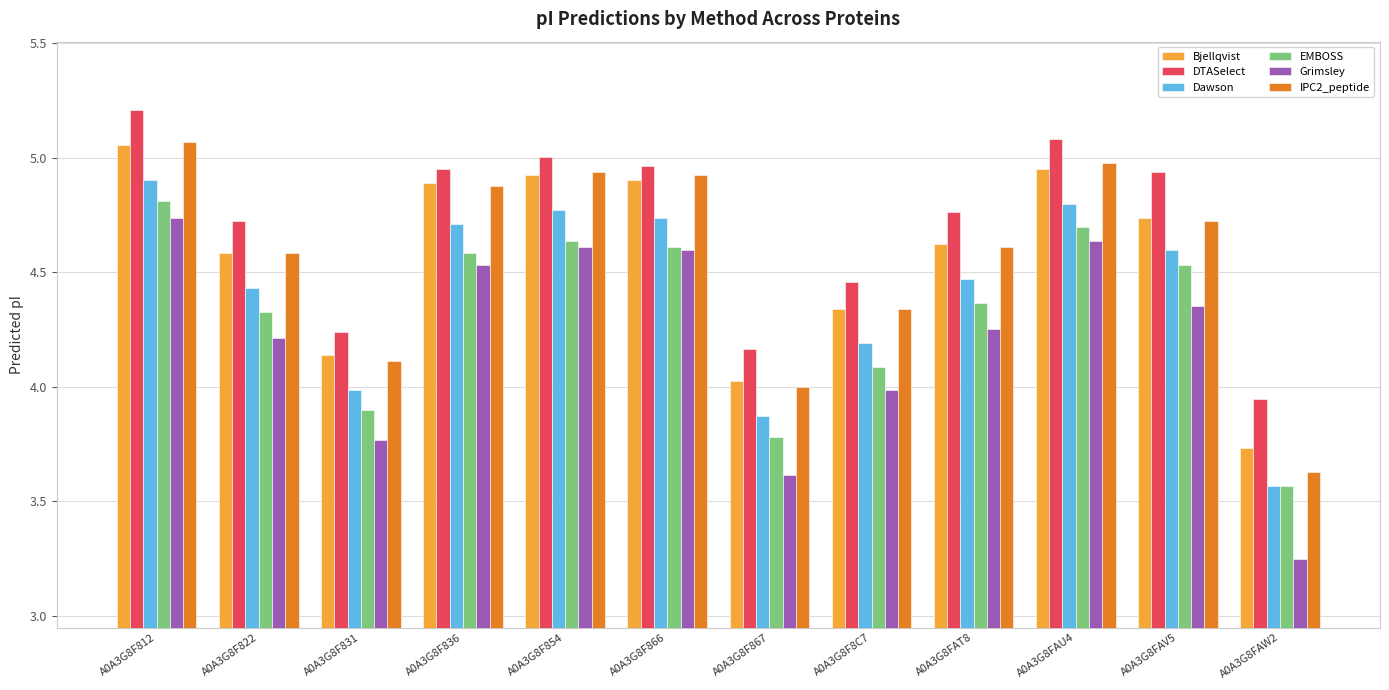

What is the total value across all series at A0A3G8F854?

28.9